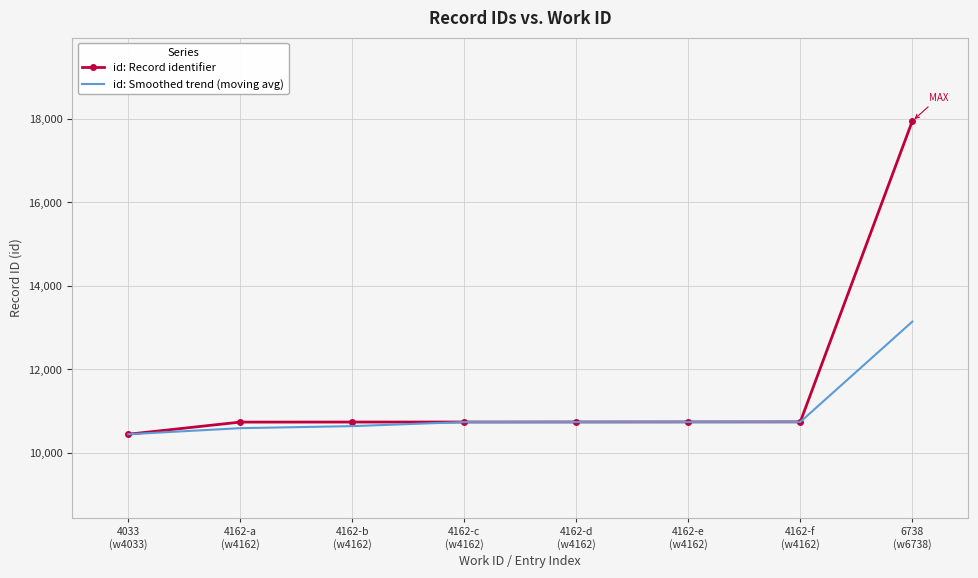

What is the lowest value of the id: Smoothed trend (moving avg) series?

10442.0